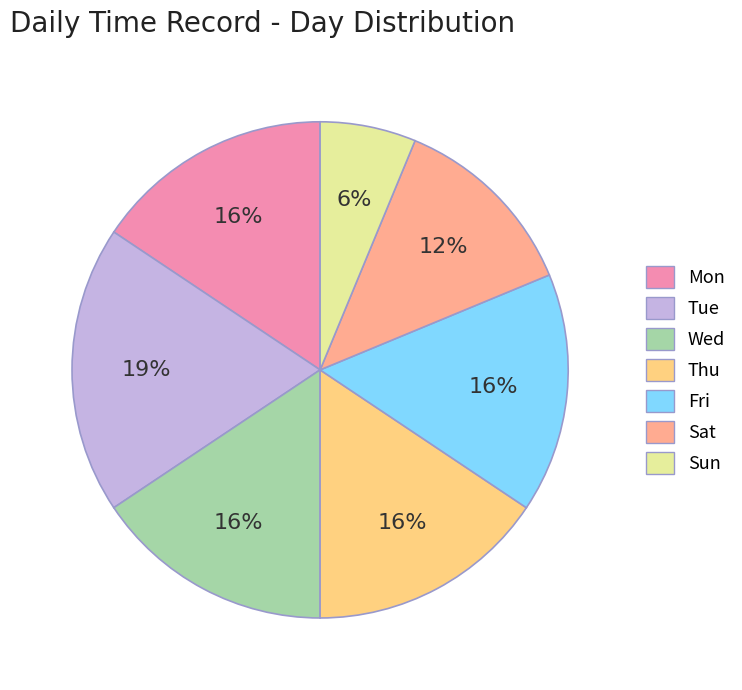

Combined, do Sun and Wed account for over 50%?

No